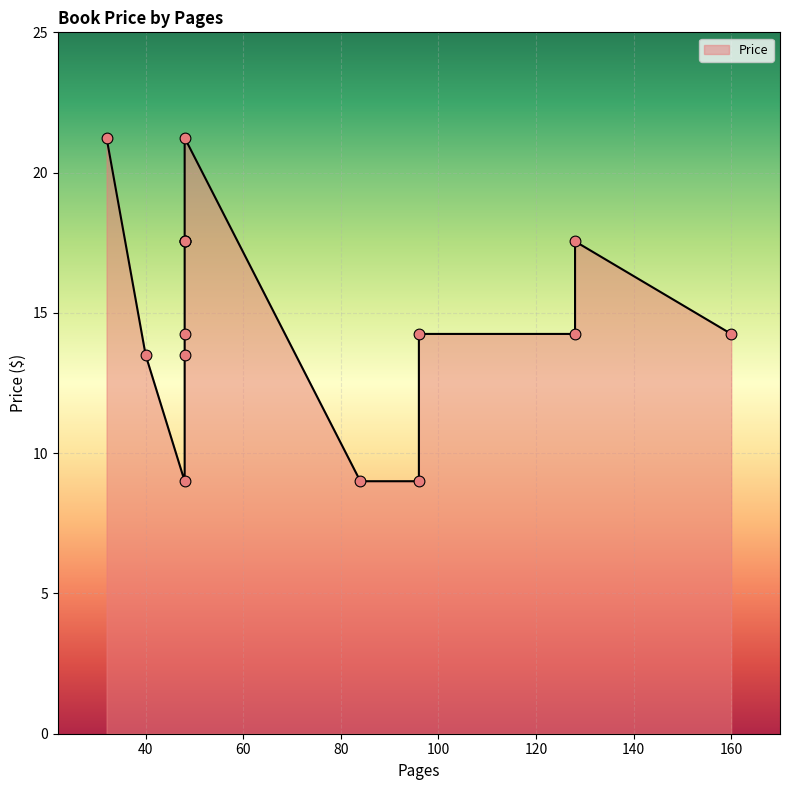

What is the ratio of the value at 40 to the value at 32?

0.6